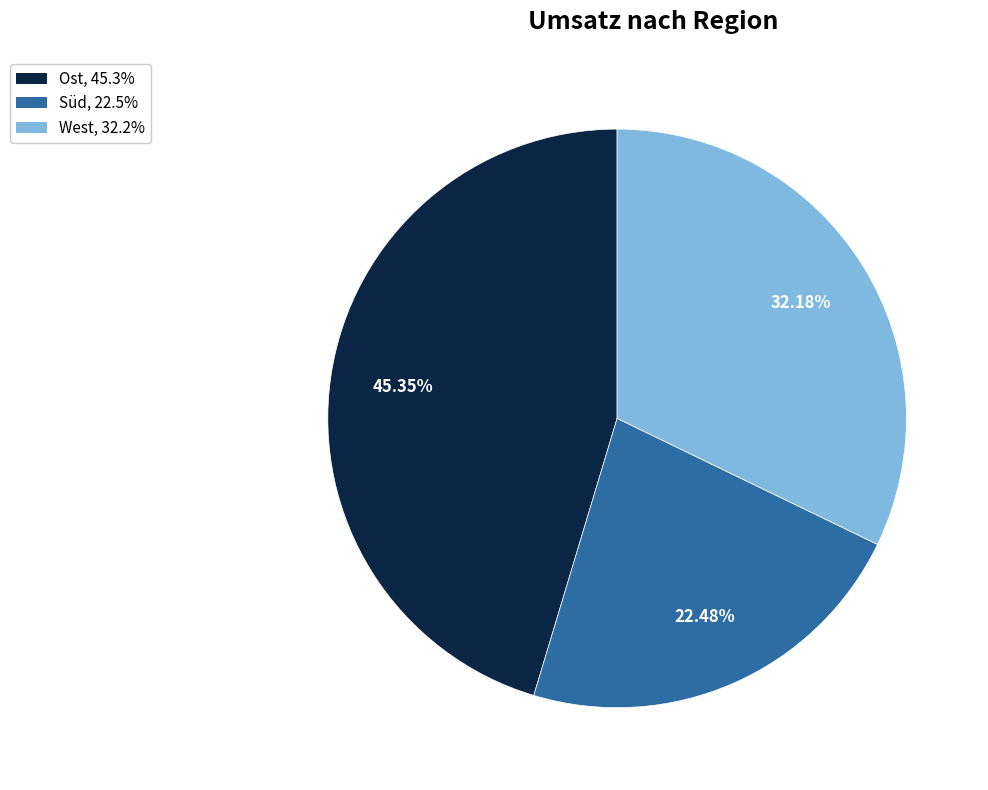

To the nearest percent, what is the difference between the largest and smallest slice percentages?

23%